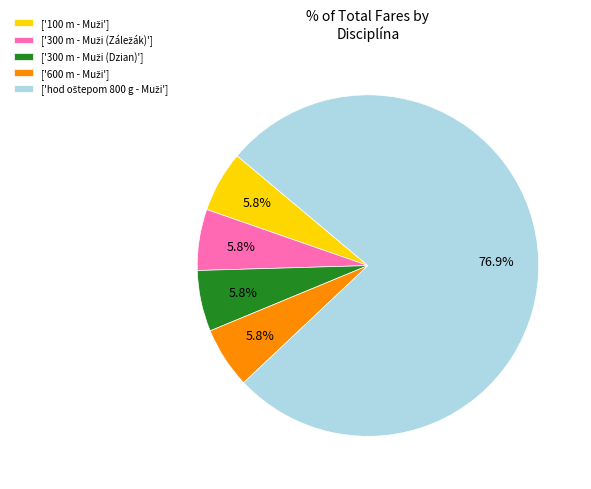

Does any single category account for the majority?

Yes